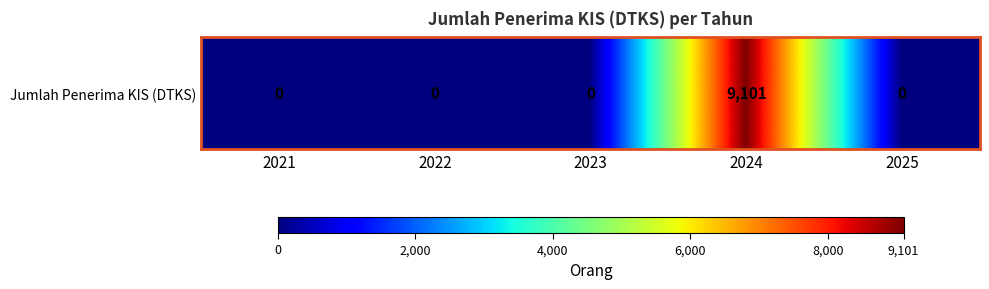

Reading left to right, transcribe all the data shown in this chart.

0	0	0	9101	0